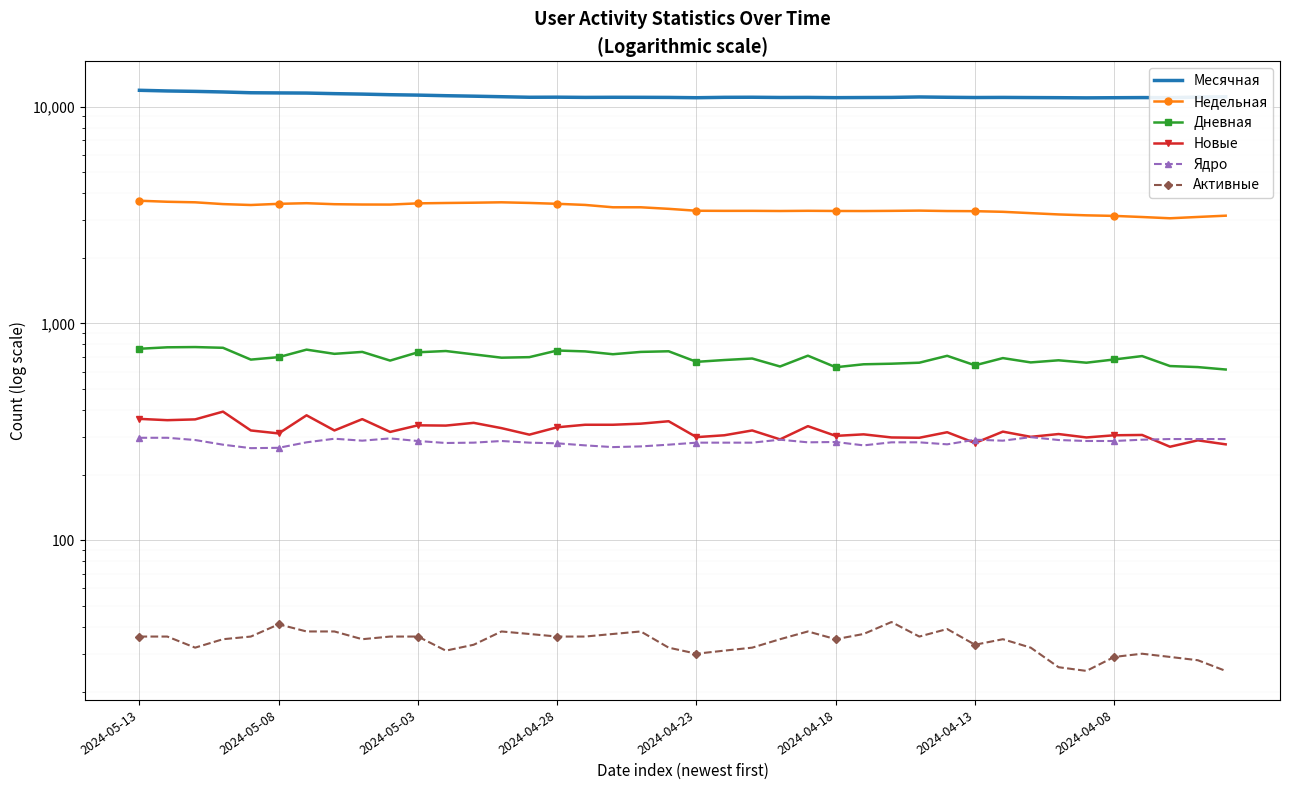

At which category is the sum across all series the highest?

2024-05-13